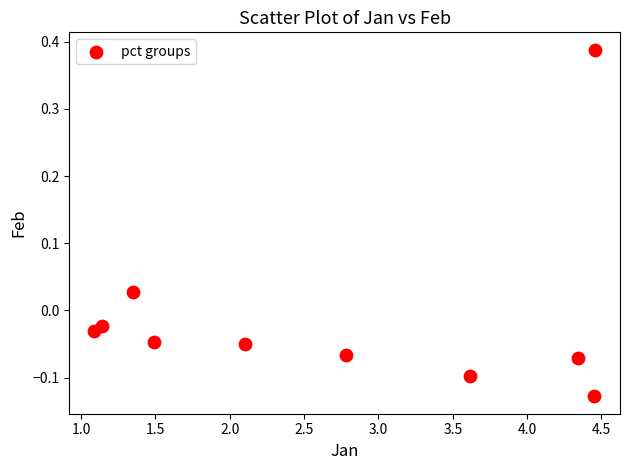

What is the average X value?

2.7